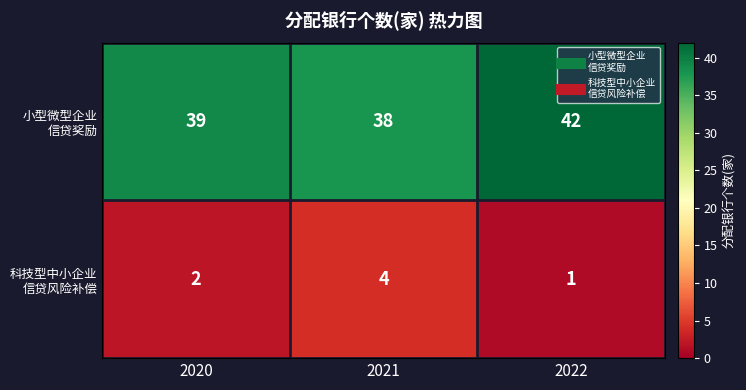

How many distinct data groups are displayed?

2